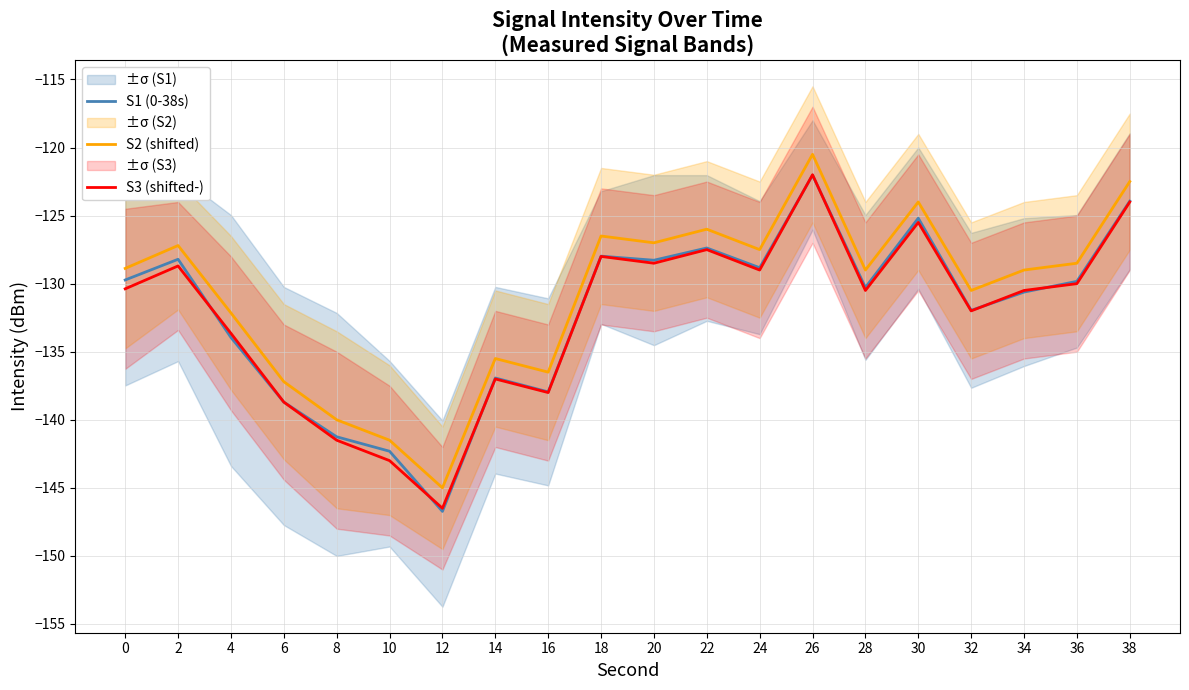

How many categories are shown in the chart?

20